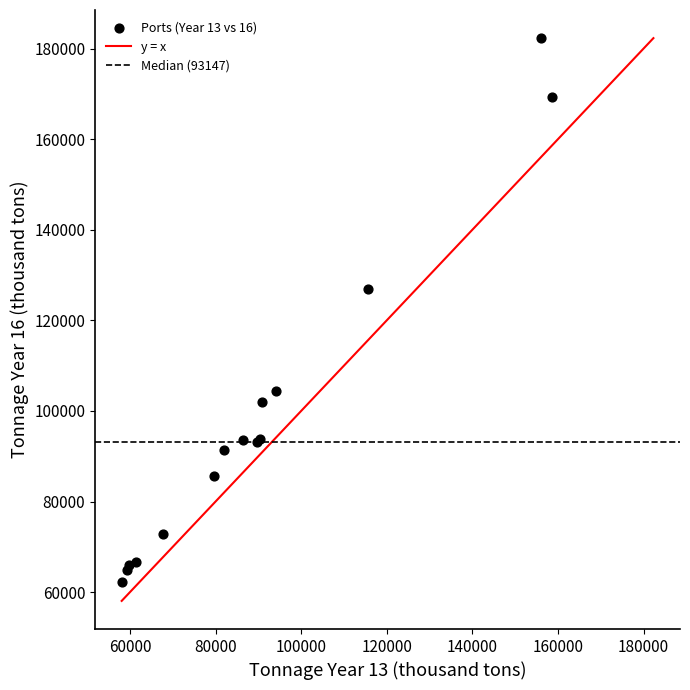

What Y value in the scatter plot is closest to 122295?

126960